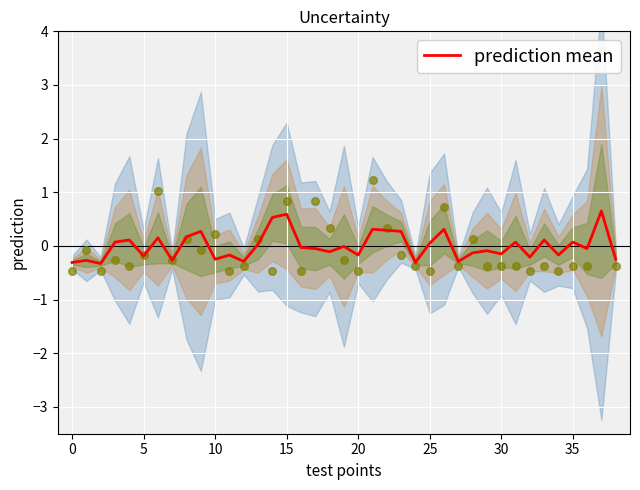

What is the change in value from 21 to 28?

-0.4